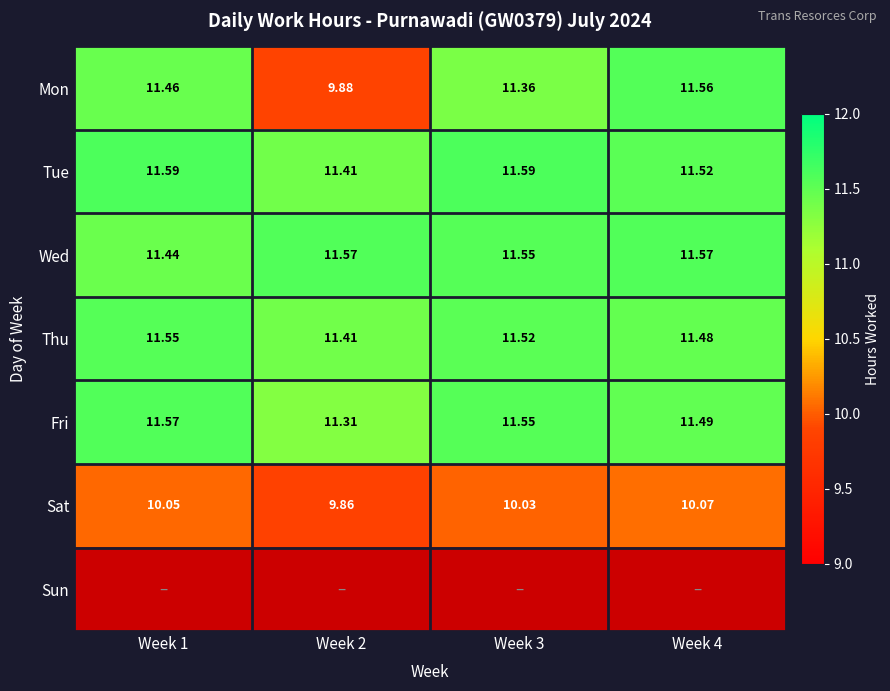

Is the value of Mon at Week 2 greater than the value of Sat at Week 4?

No